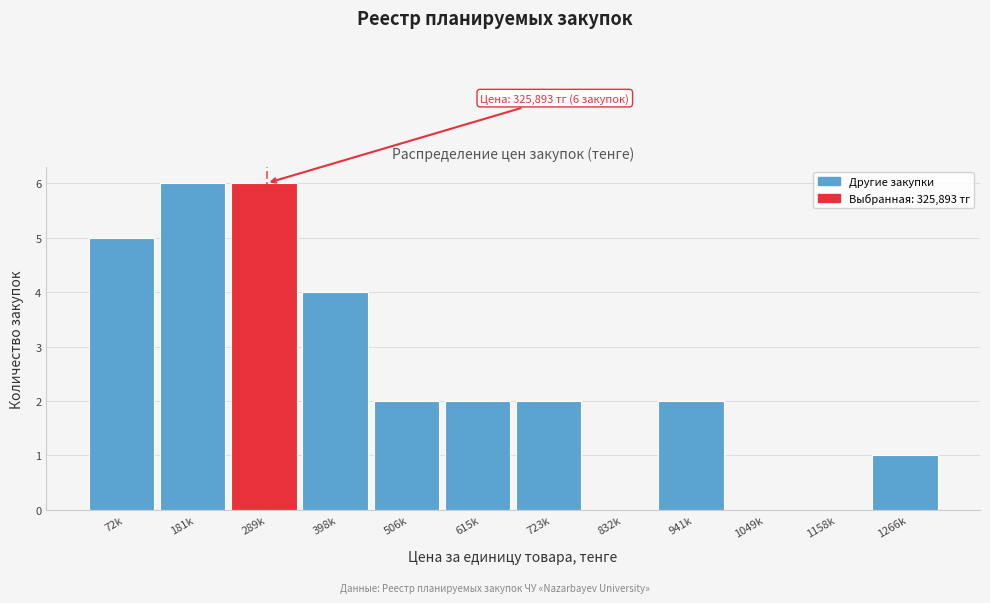

Reading right to left, extract all data points from this chart.

1266k=1	1158k=0	1049k=0	941k=2	832k=0	723k=2	615k=2	506k=2	398k=4	289k=6	181k=6	72k=5